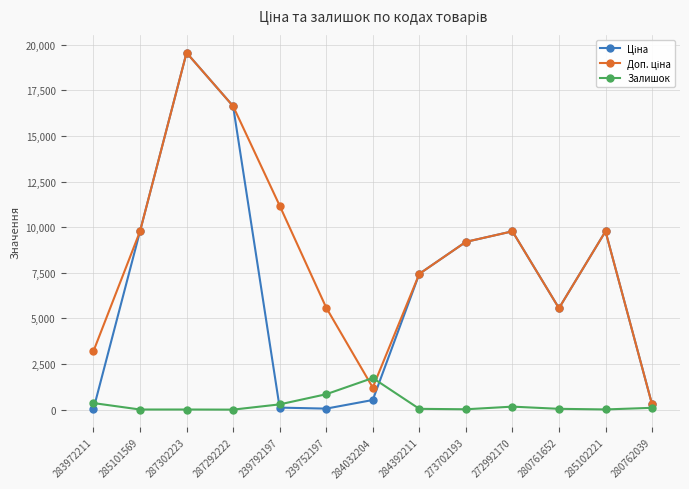

At which category is the sum across all series the highest?

287302223